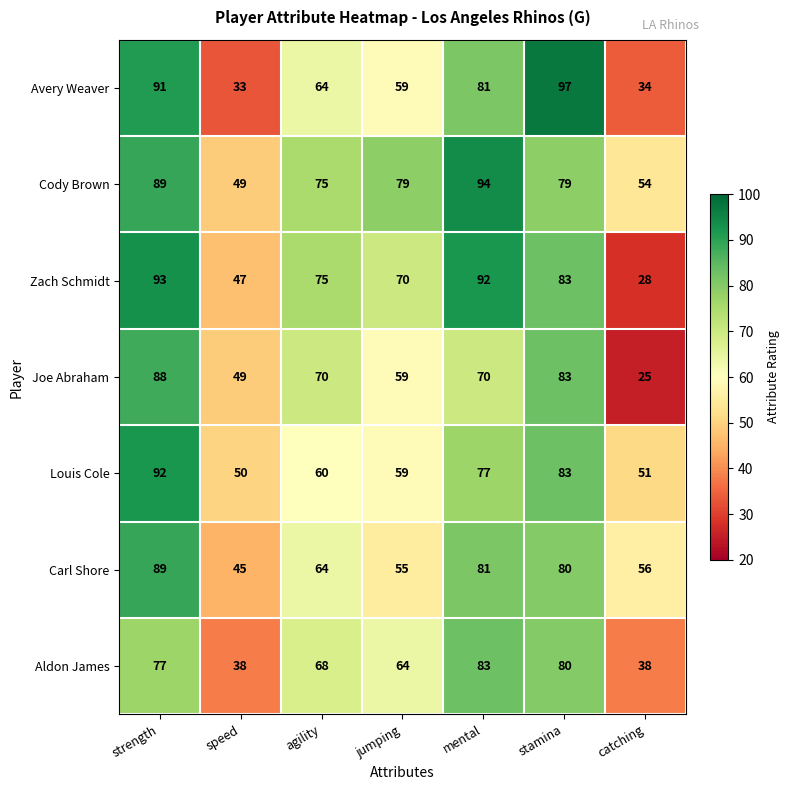

Which series has the largest total across all categories?

Cody Brown